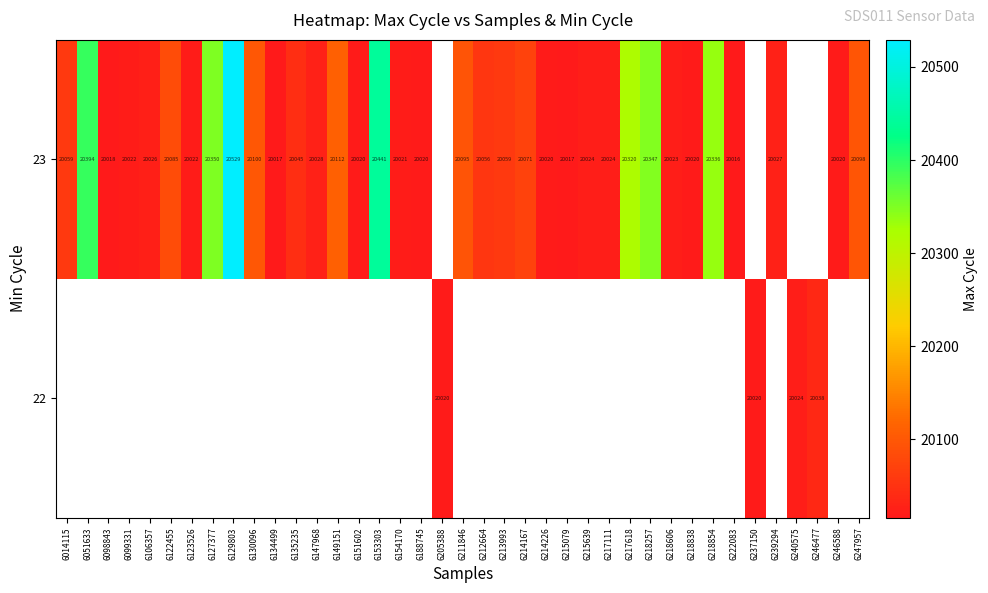

What is the sum of the 23 values at 6212664 and 6123526?

40078